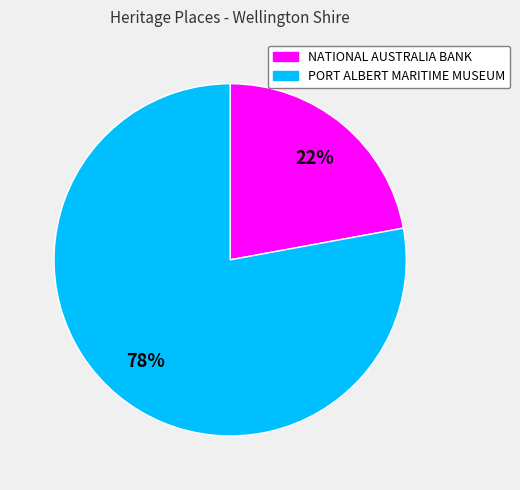

True or false: NATIONAL AUSTRALIA BANK accounts for 30% of the total.

False